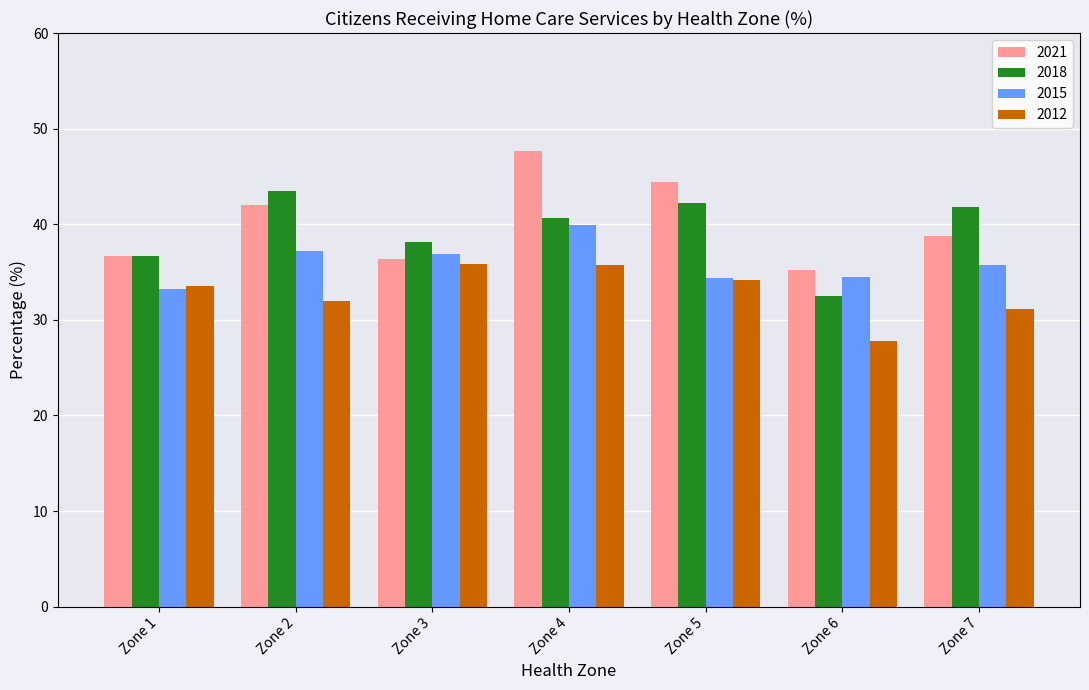

What is the minimum value shown in the chart?

27.8